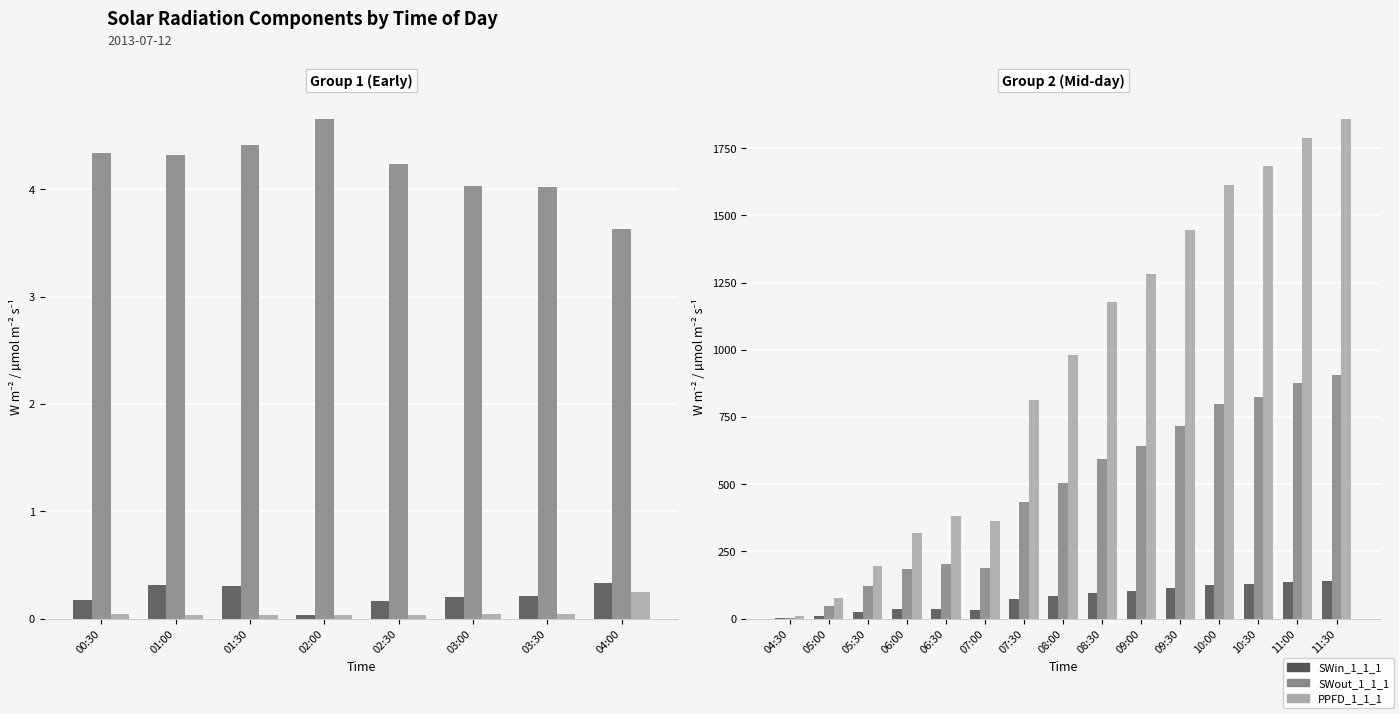

What position from the left is 05:30?

3